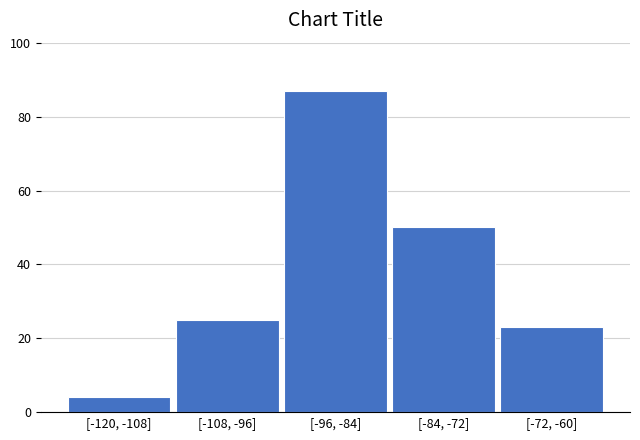

Reading right to left, list all the values displayed in this chart.

[-72, -60]=23	[-84, -72]=50	[-96, -84]=87	[-108, -96]=25	[-120, -108]=4